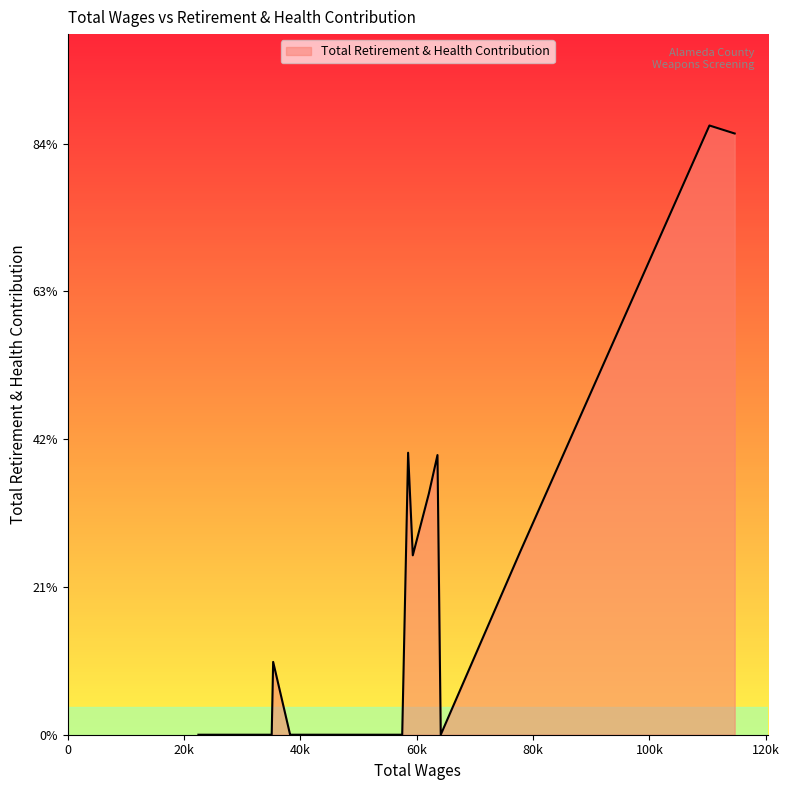

How many interior local peaks (higher than both neighbors) does the data have?

4